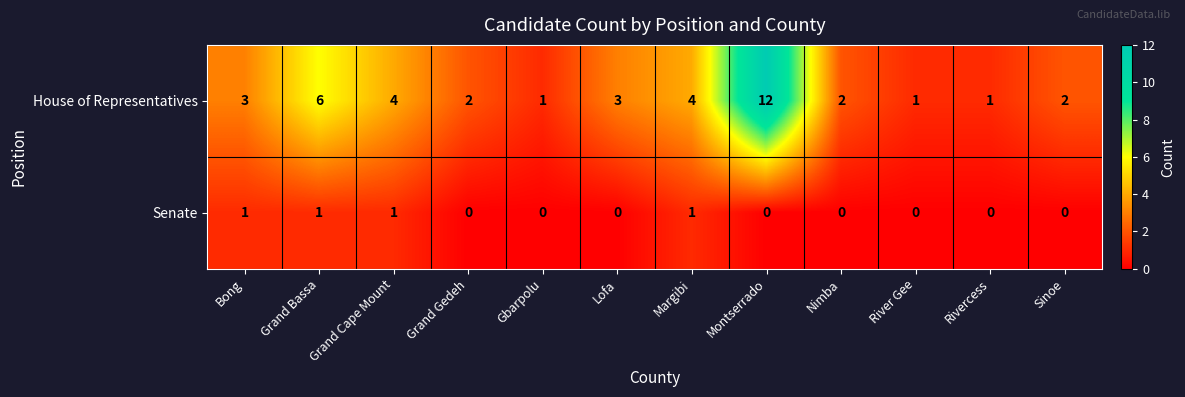

True or false: Senate has a value of 1 at Grand Cape Mount.

True